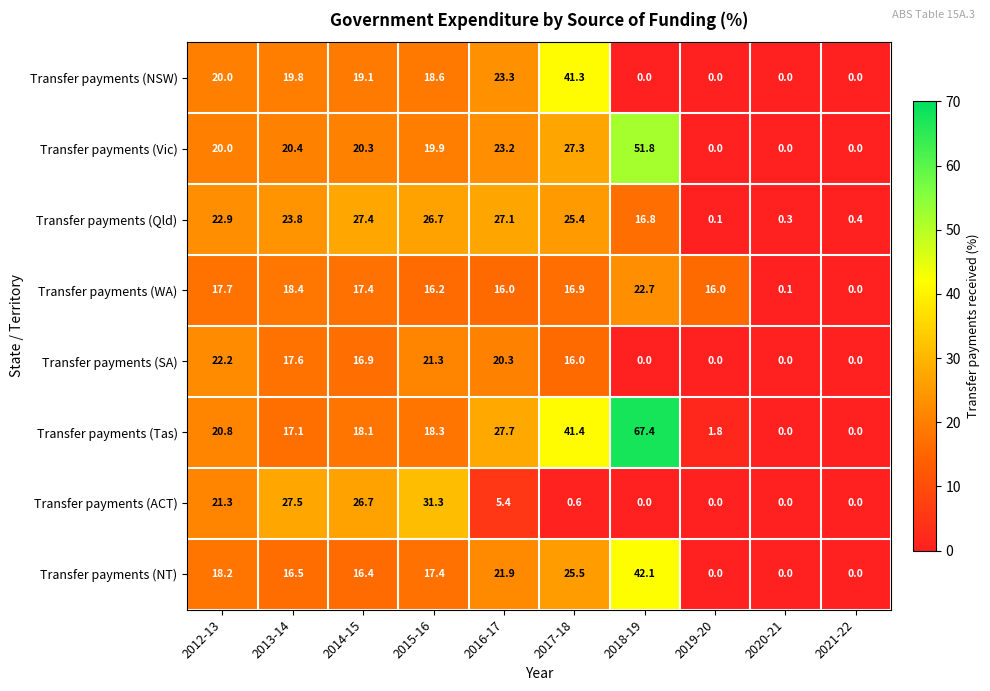

At which category is the sum across all series the highest?

2018-19